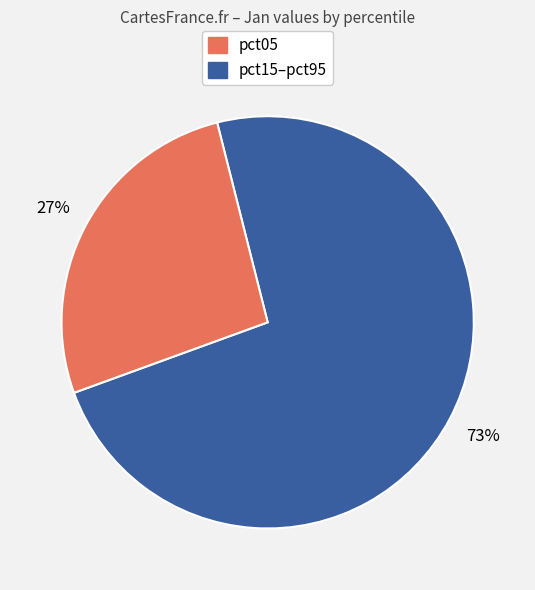

How many segments does this pie chart have?

2